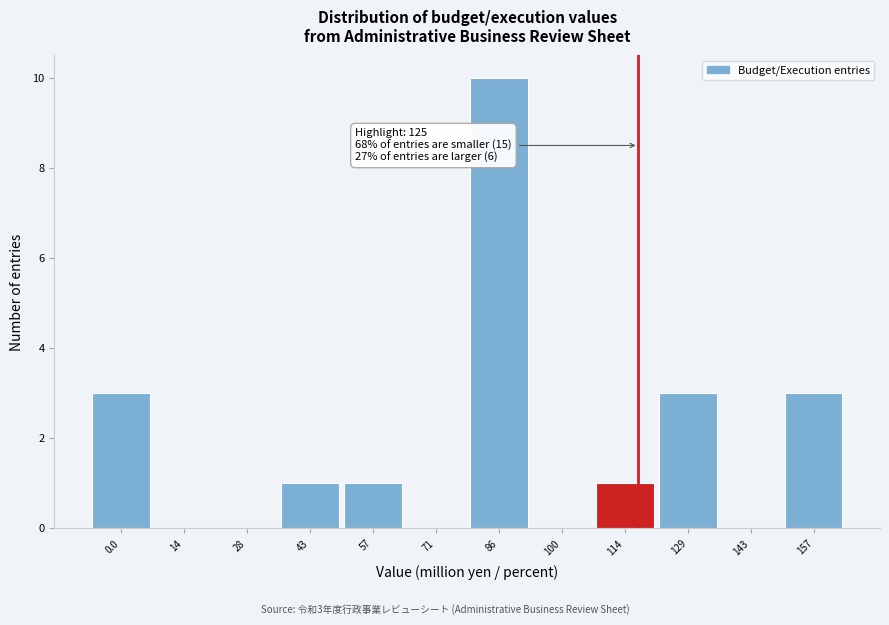

Reading left to right, extract all data points from this chart.

0.0=3	14=0	28=0	43=1	57=1	71=0	86=10	100=0	114=1	129=3	143=0	157=3